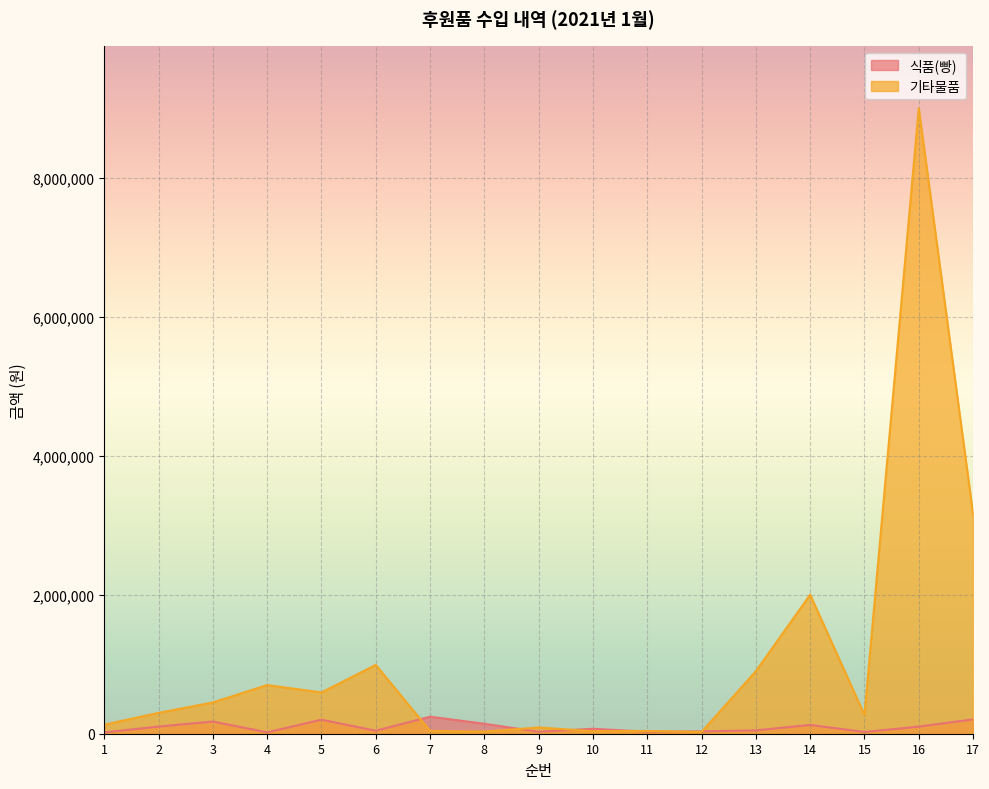

What is the difference between the highest and lowest values at 12?

8700